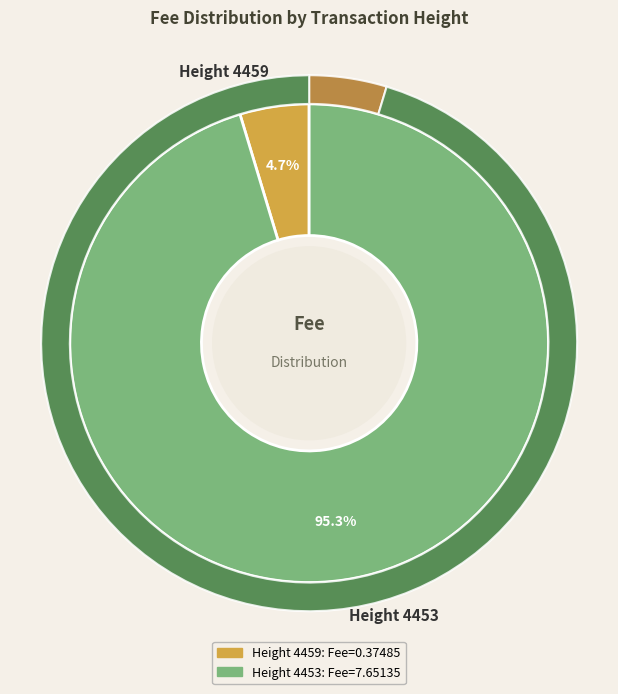

What is the largest slice in the pie chart?

Height 4453